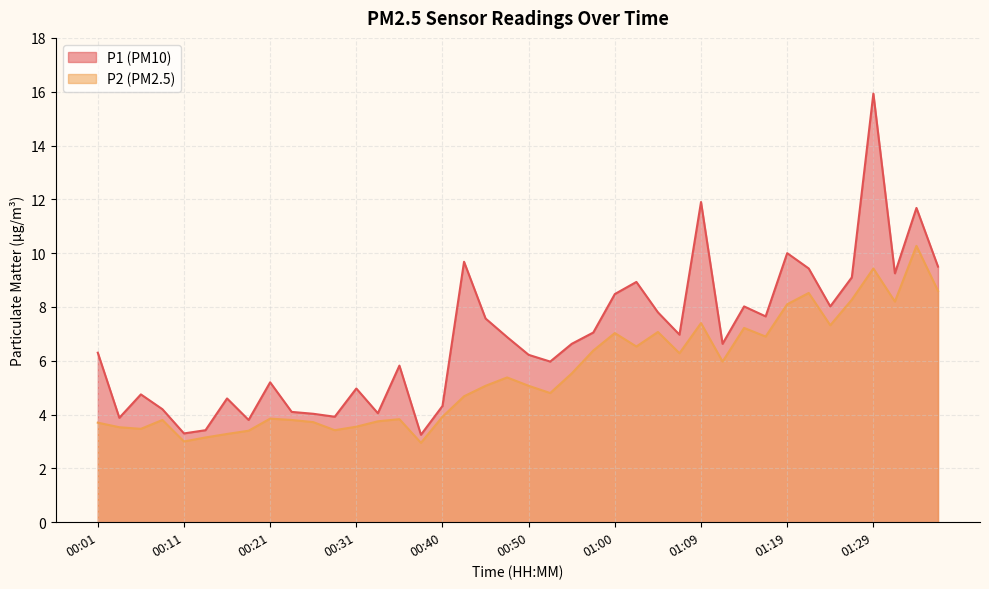

At which label does P1 first exceed 6?

00:01